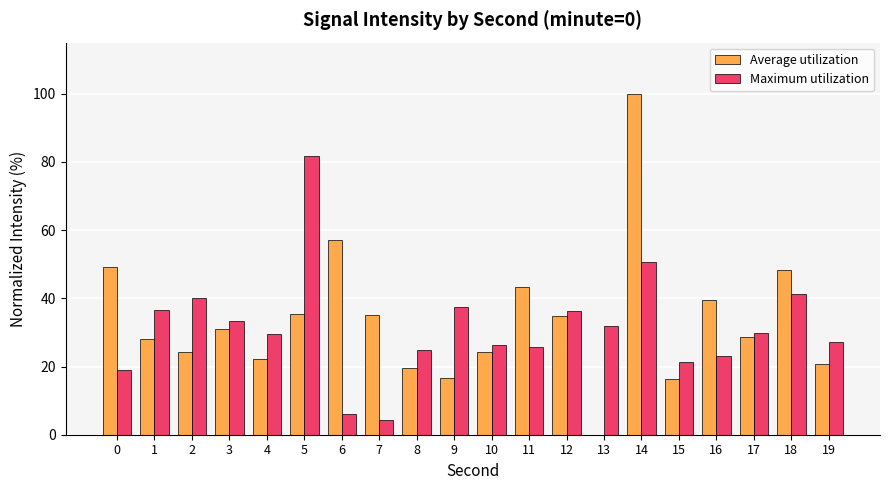

The Average utilization series shows 16.6 at 9. True or false?

True